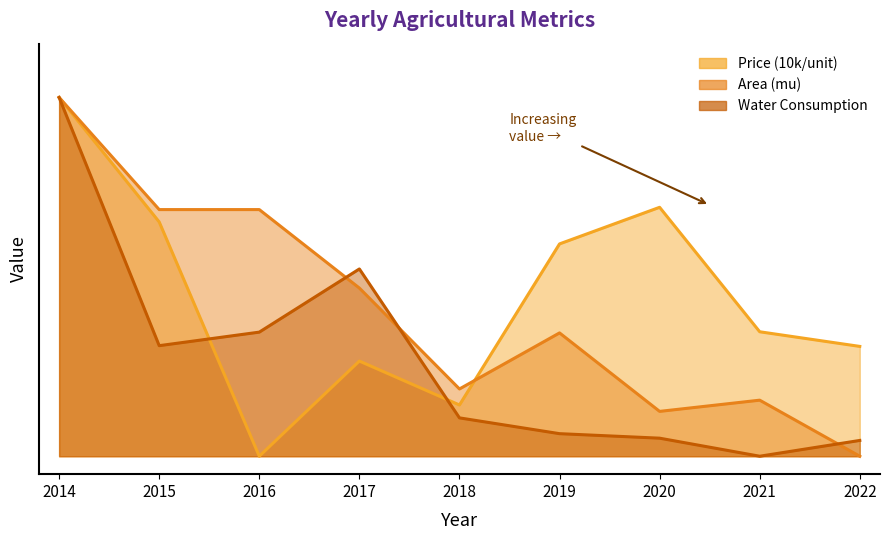

What is the sum of the Water Consumption values at 2022 and 2015?

35.2